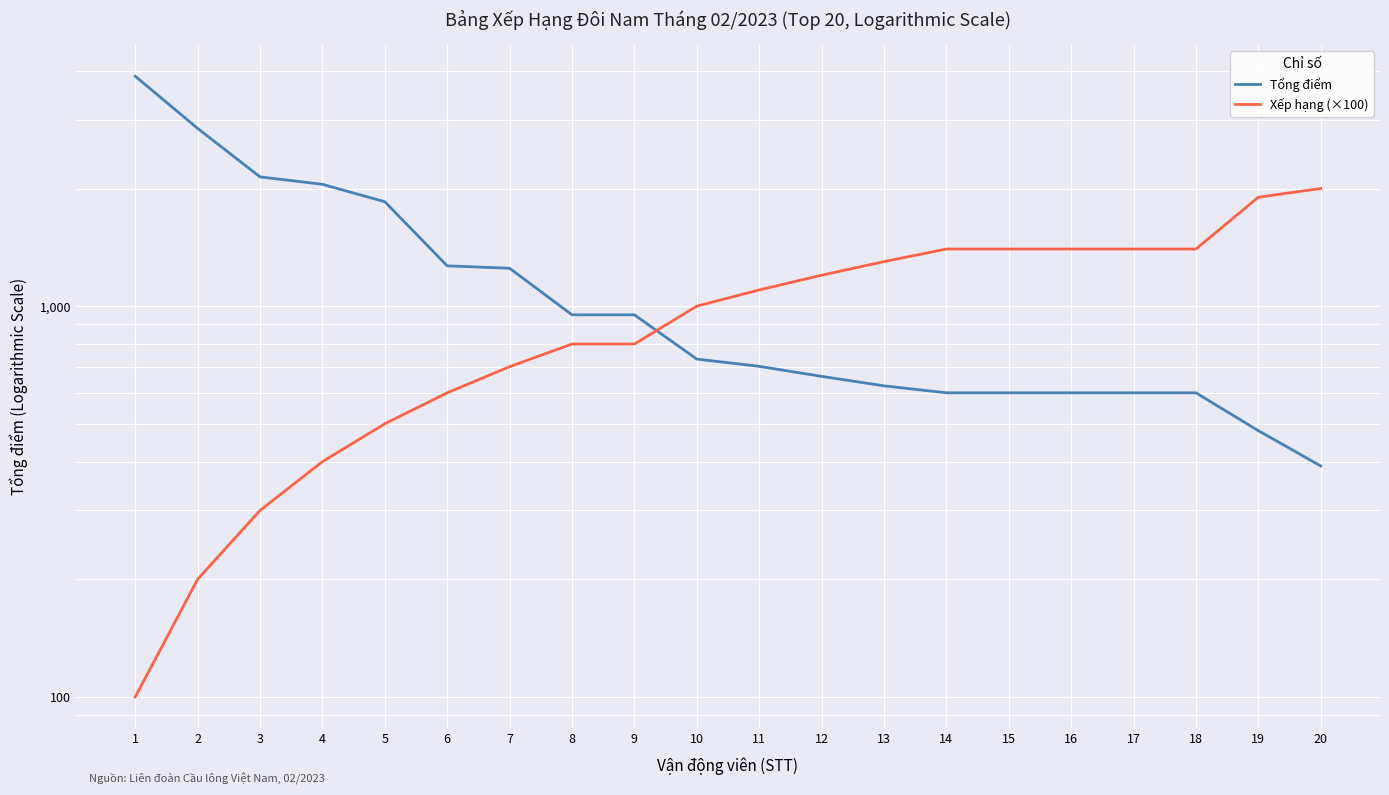

The value of Tổng điểm at 1 is 3876.3. True or false?

True